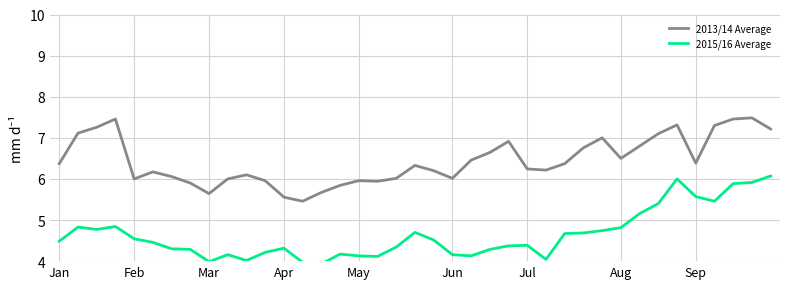

Which has a higher value, 20 or 29?

29